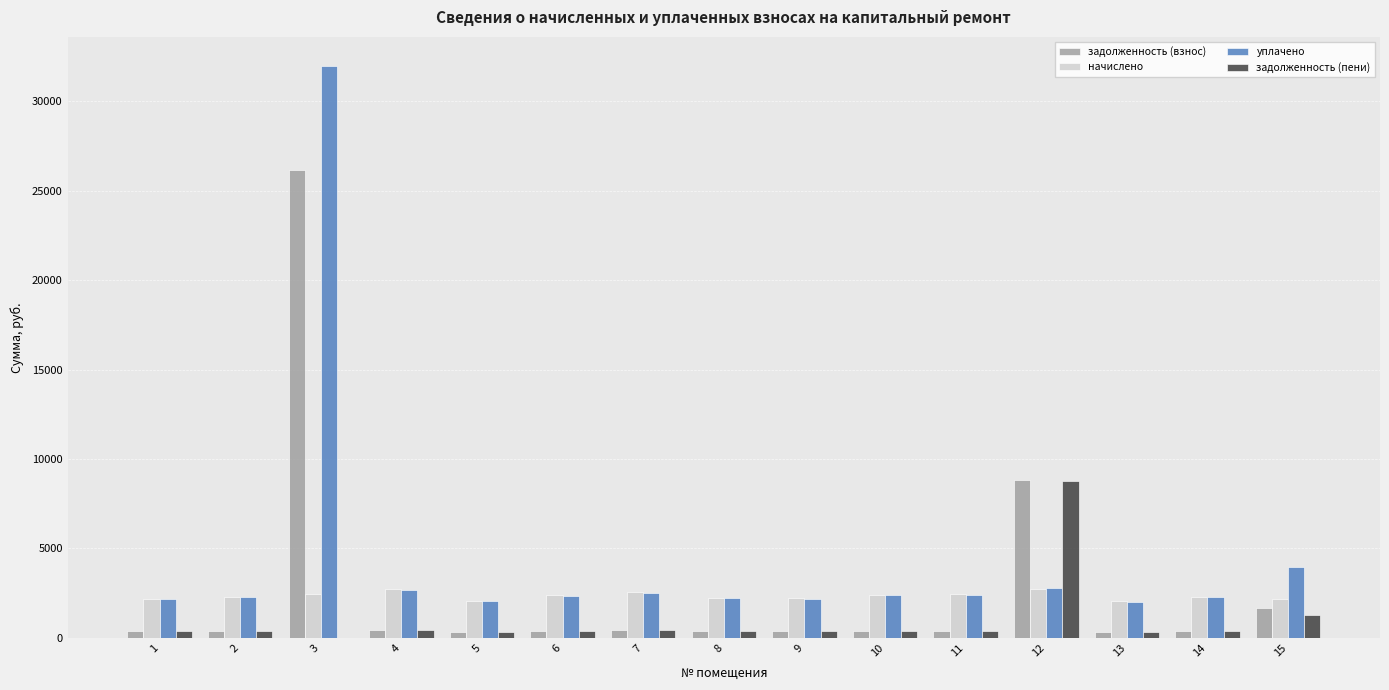

What is the greatest value displayed?

31984.2